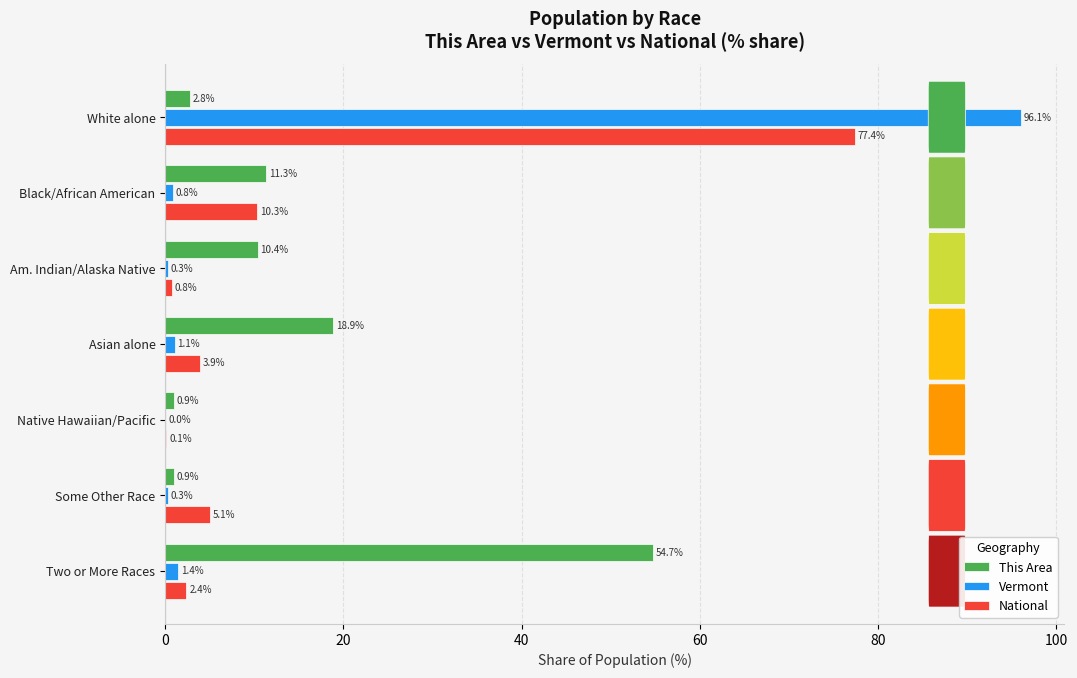

The value of Vermont at Black/African American is 0.8. True or false?

True